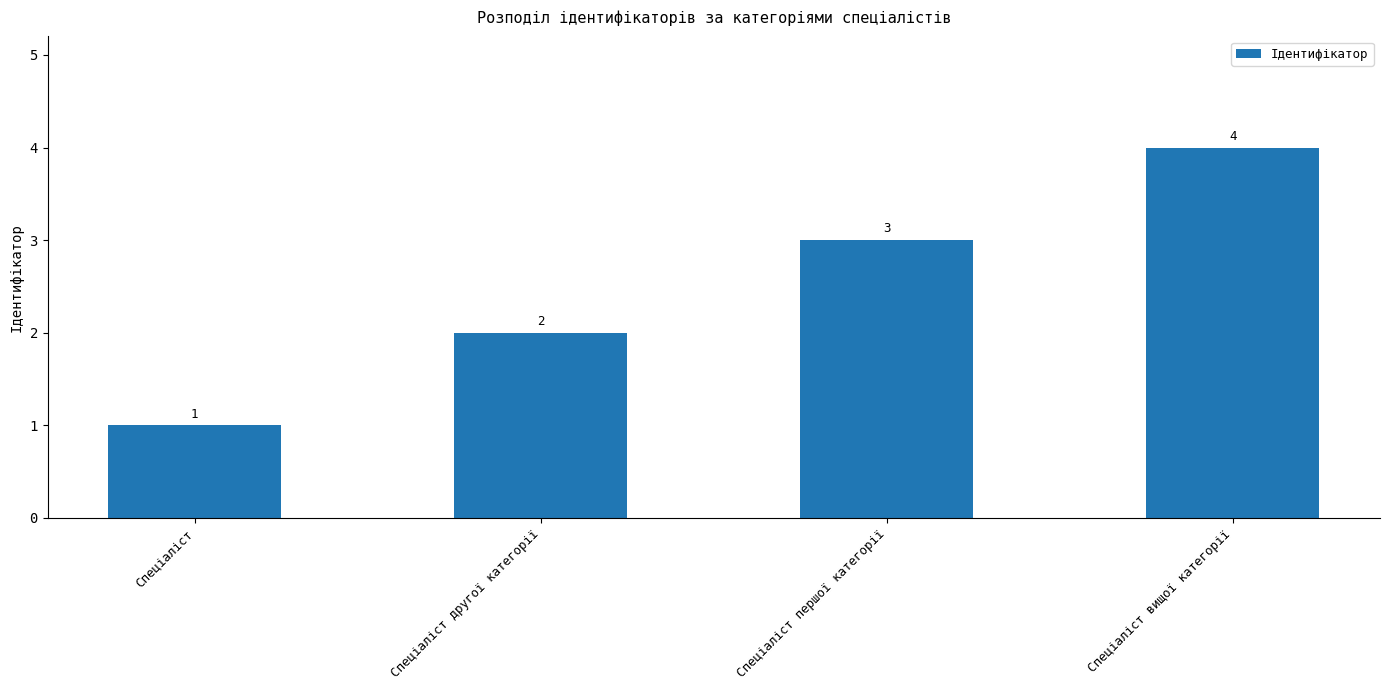

List the labels in order of value, largest first.

Спеціаліст вищої категорії, Спеціаліст першої категорії, Спеціаліст другої категорії, Спеціаліст